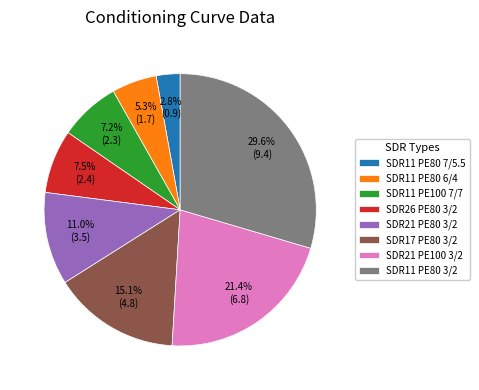

True or false: SDR11 PE80 7/5.5 accounts for 3% of the total.

True